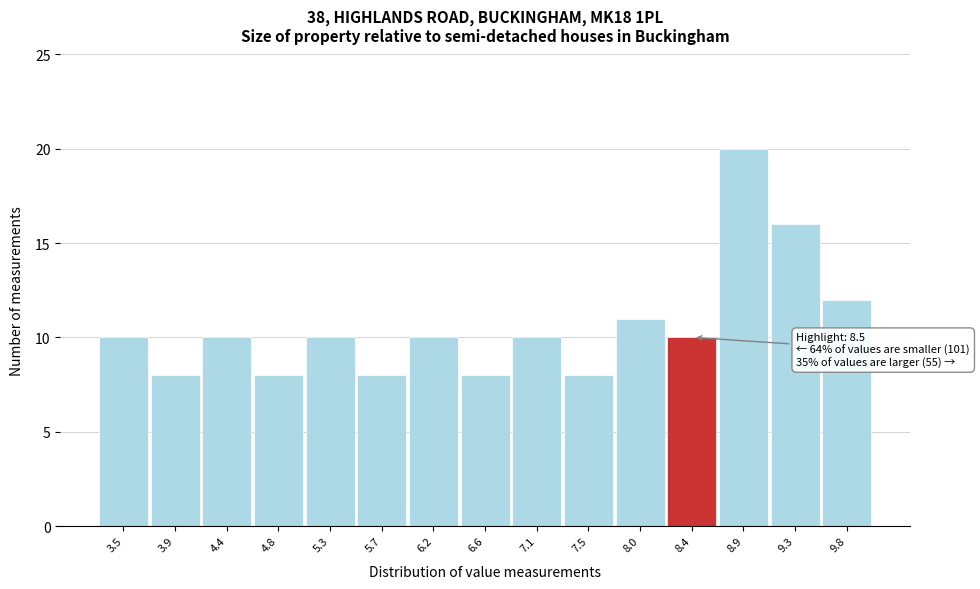

Reading left to right, extract all data points from this chart.

10	8	10	8	10	8	10	8	10	8	11	10	20	16	12